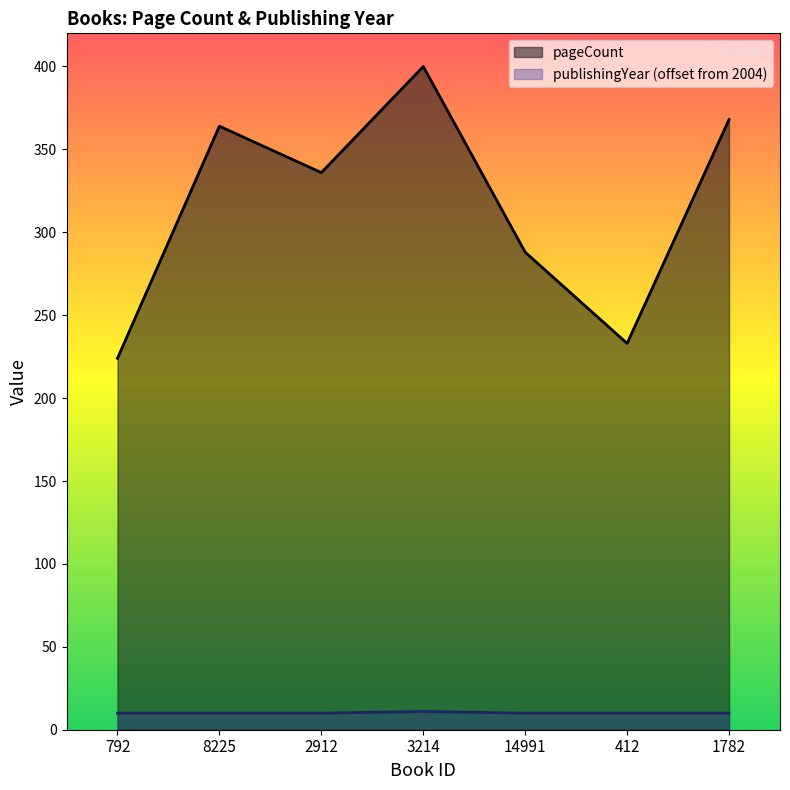

How many lines are shown in the chart?

2